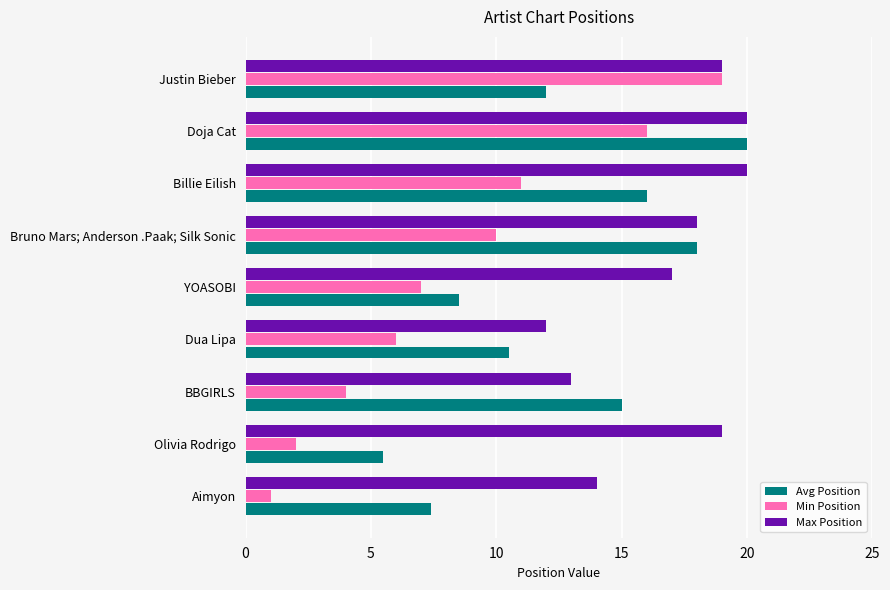

Between Aimyon and BBGIRLS, which series saw the biggest shift?

Avg Position